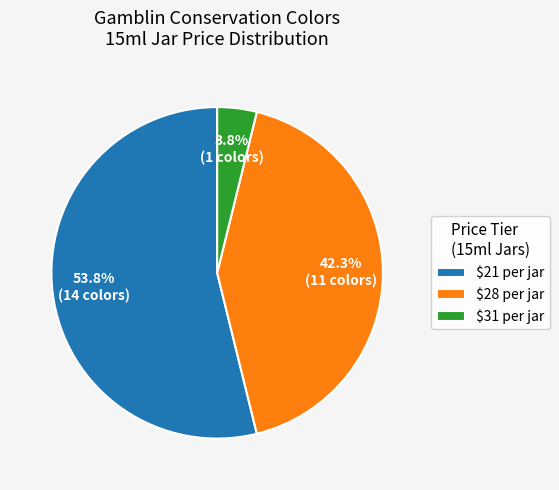

What is the largest slice in the pie chart?

$21 per jar